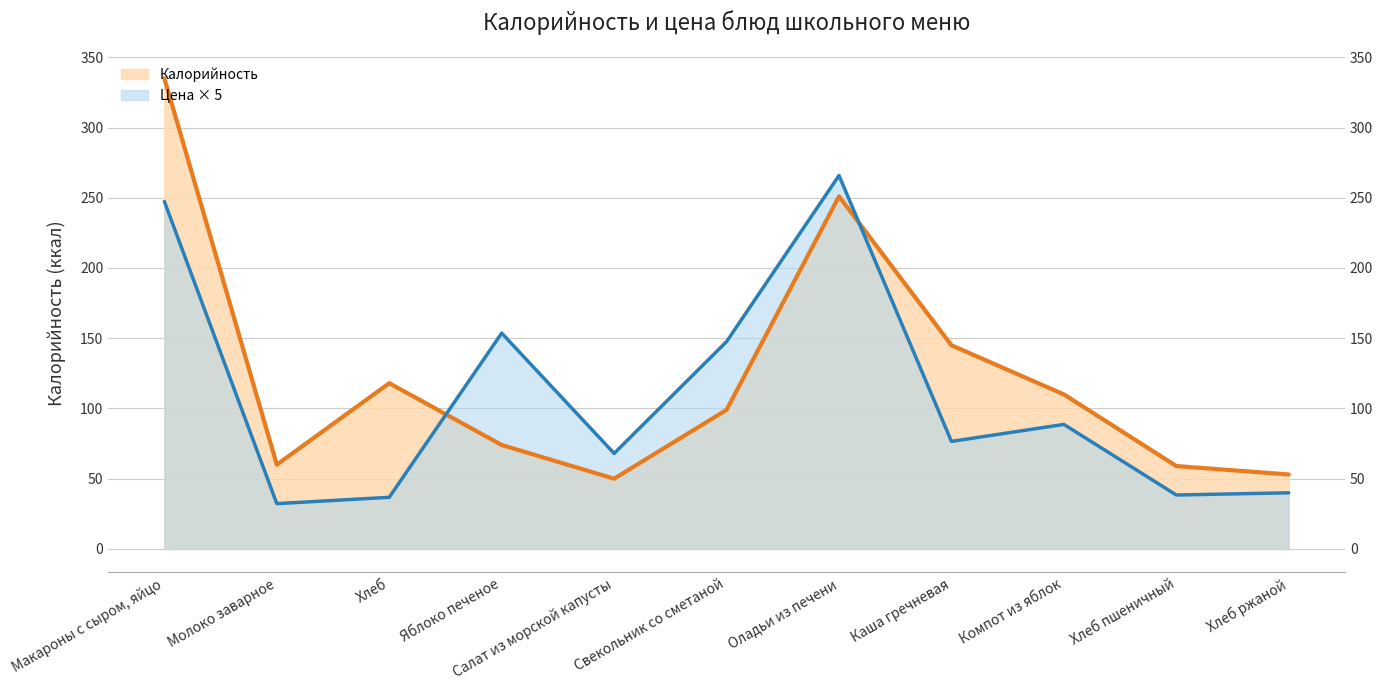

True or false: Калорийность and Цена cross at least once.

True